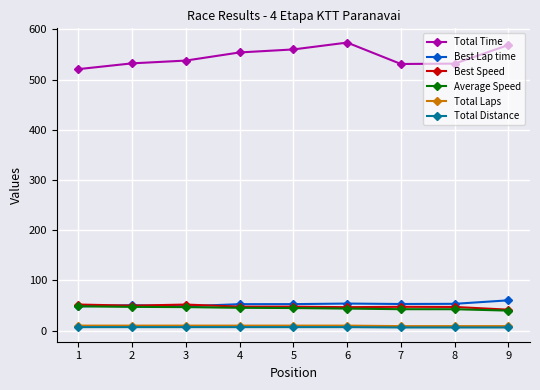

How many values in the Total Laps series are below 10?

3